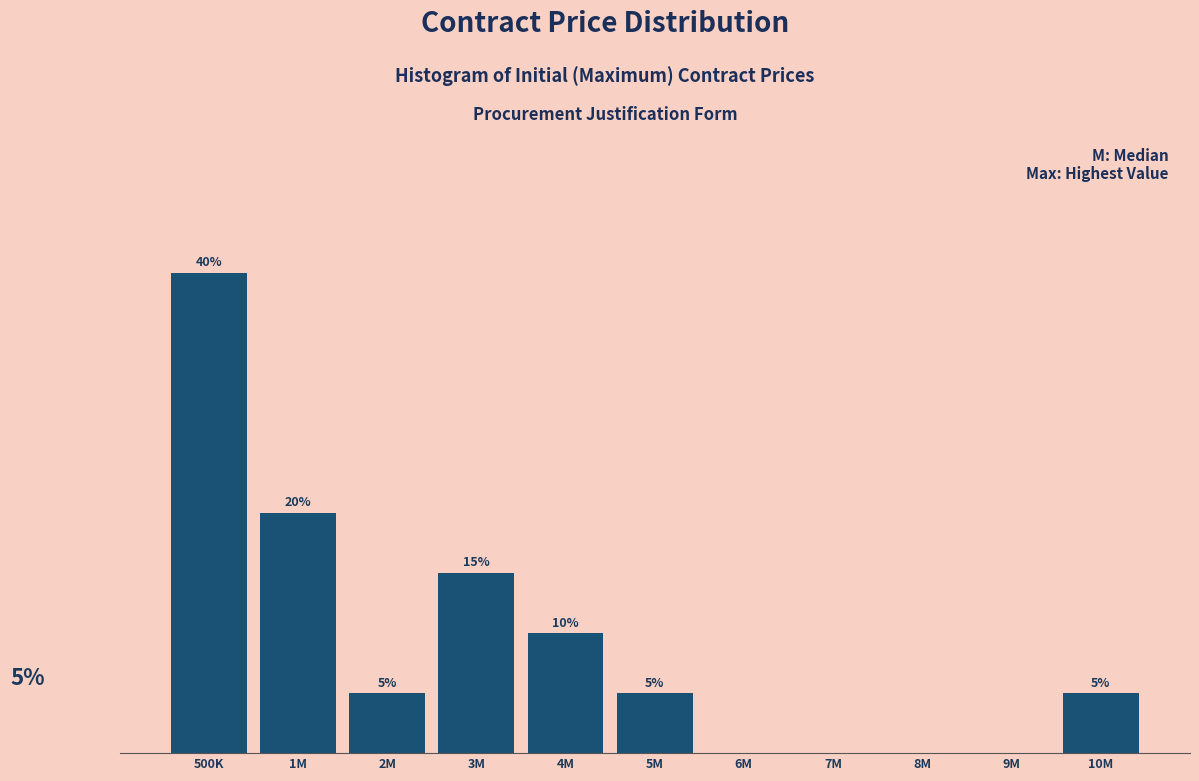

Between 5M and 500K, which is larger?

500K